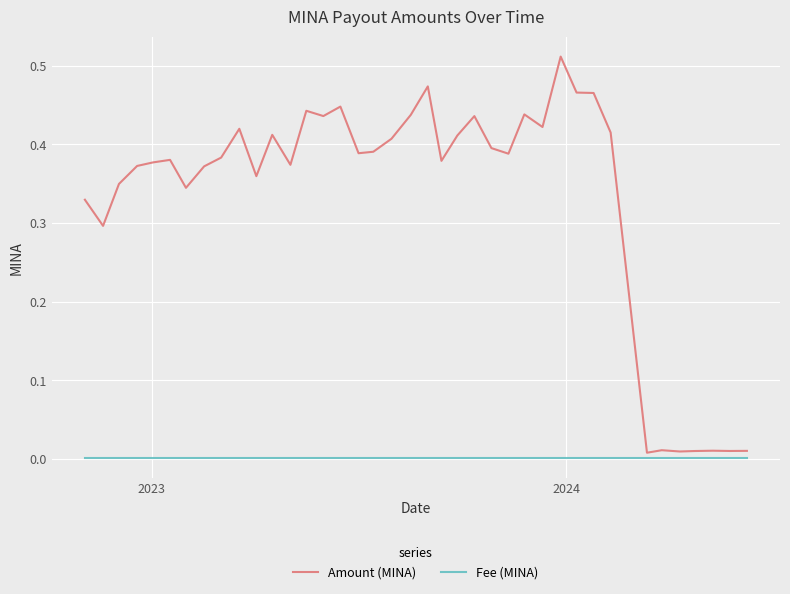

Which series has the largest range (max minus min)?

Amount (MINA)